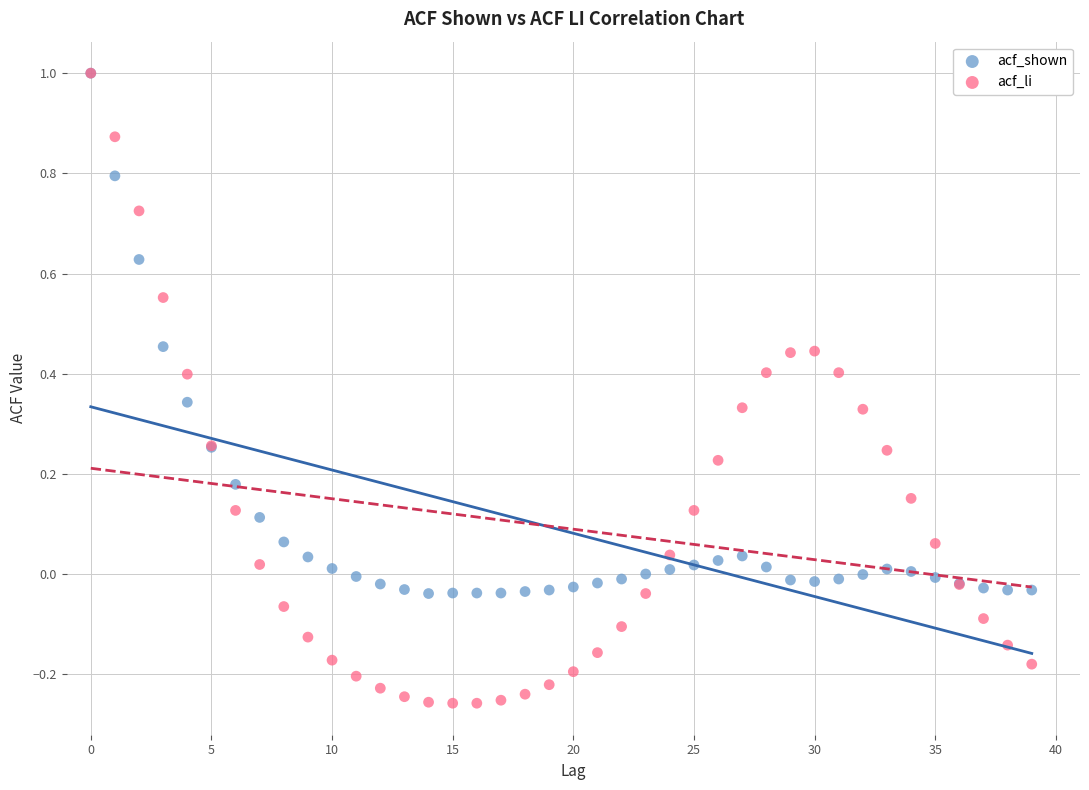

What are all the series names shown in the legend?

acf_shown, acf_li